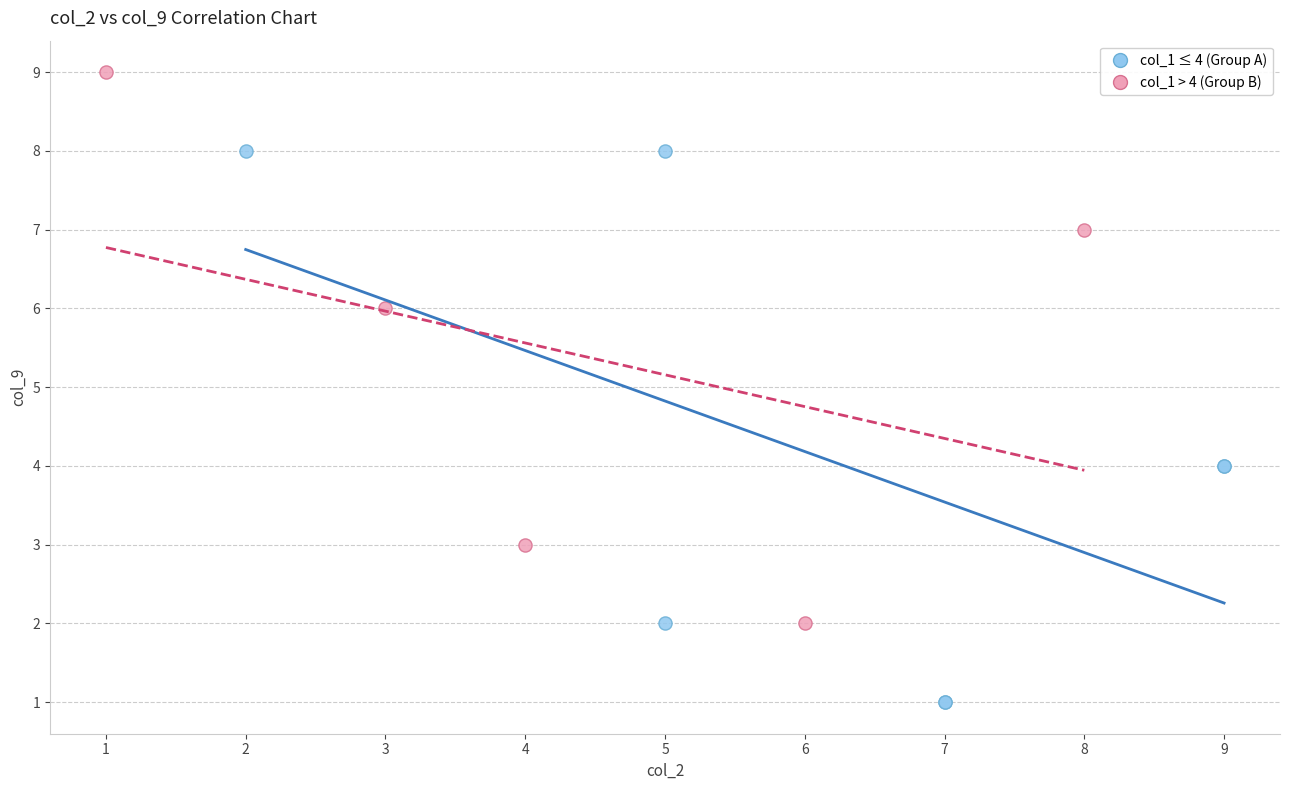

Which series reaches the maximum Y coordinate?

col_1 > 4 (Group B)